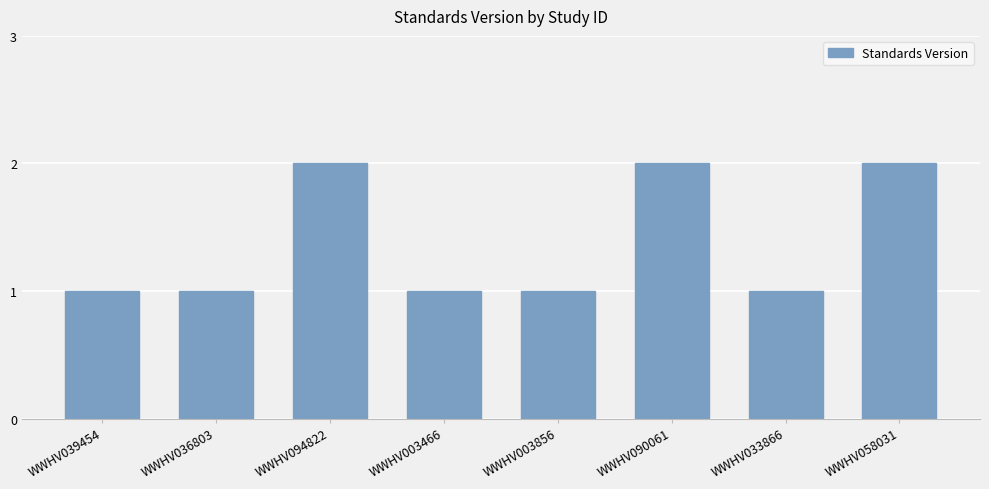

What is the change in value from WWHV033866 to WWHV058031?

+1